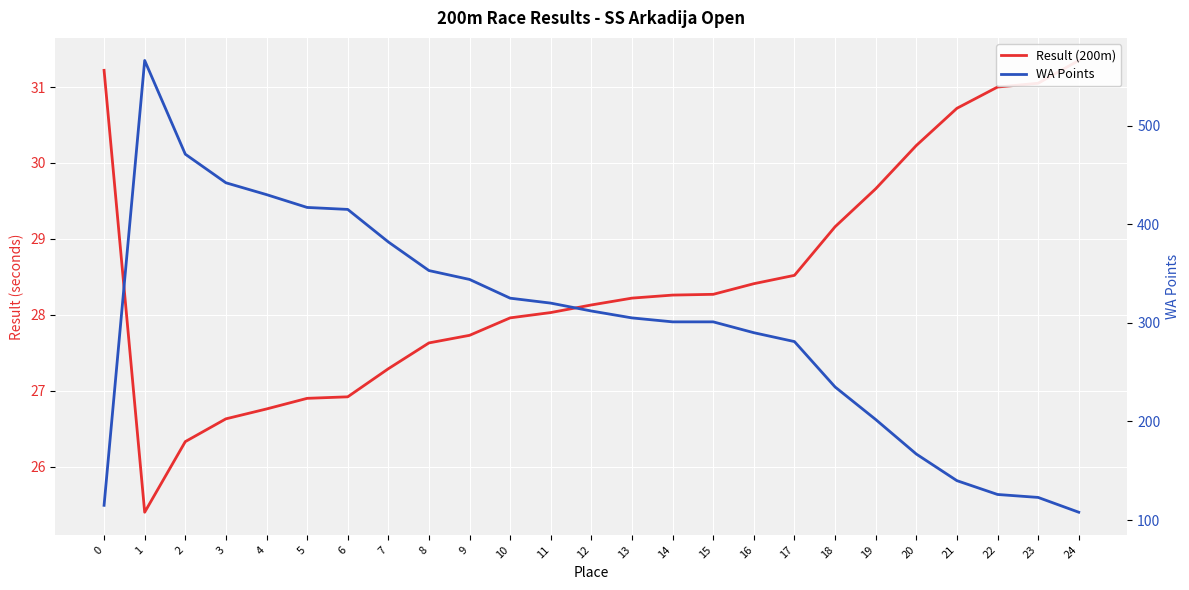

How many lines are shown in the chart?

2